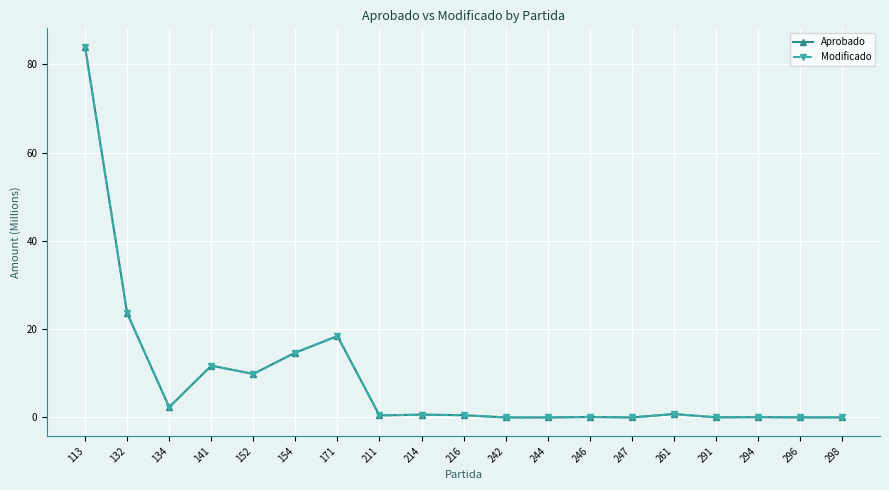

Which category has the lowest value in the Modificado series?

242